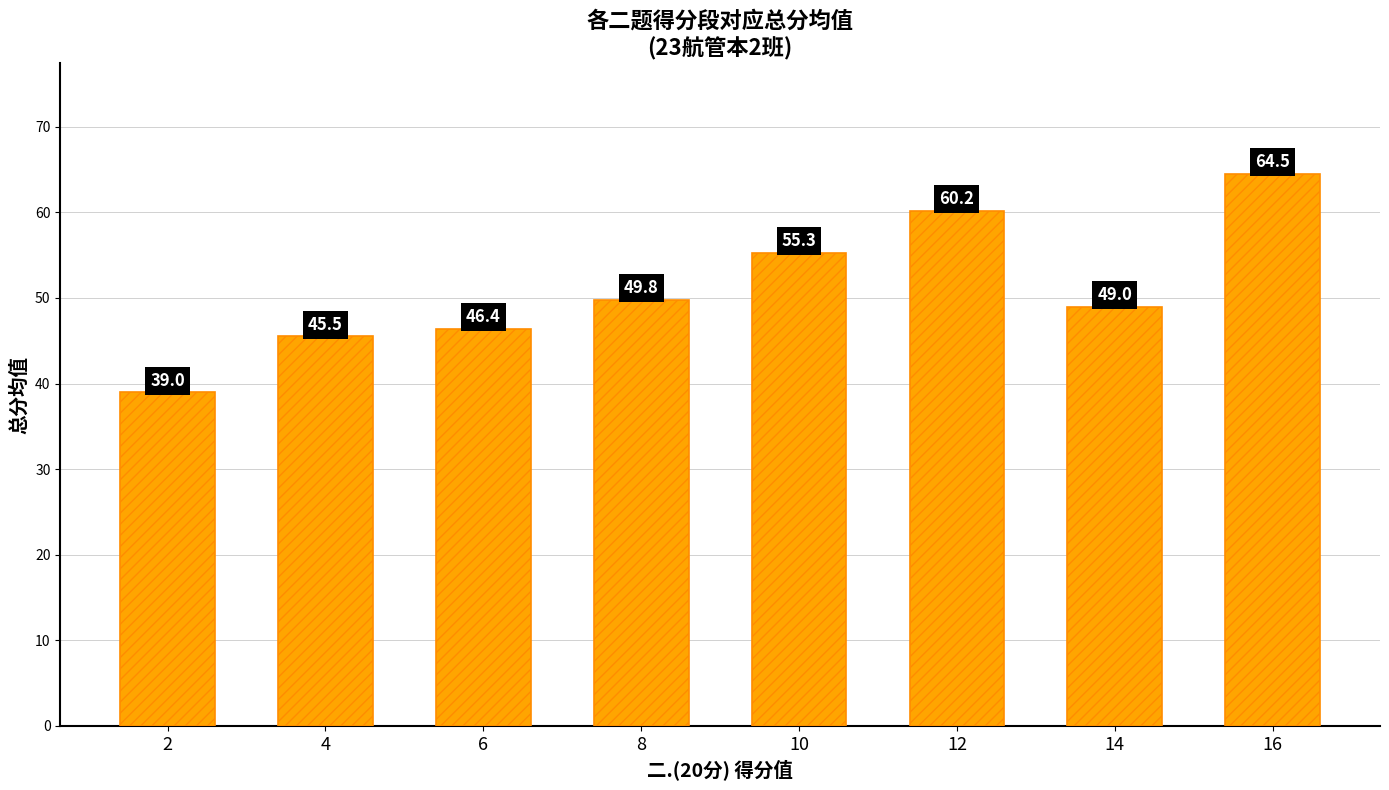

Are the bars horizontal?

No